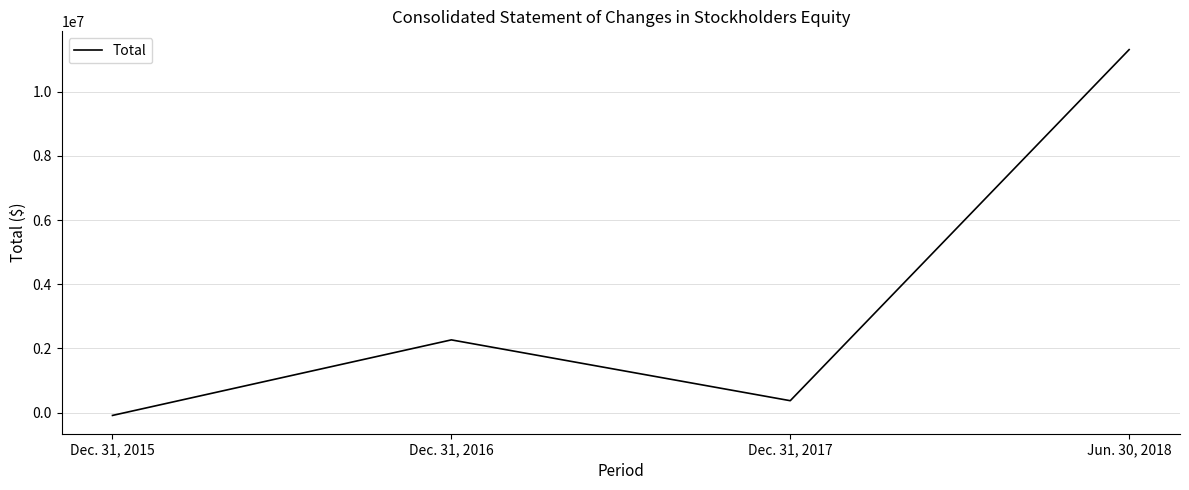

What is the change in value from Dec. 31, 2015 to Dec. 31, 2016?

+2352934